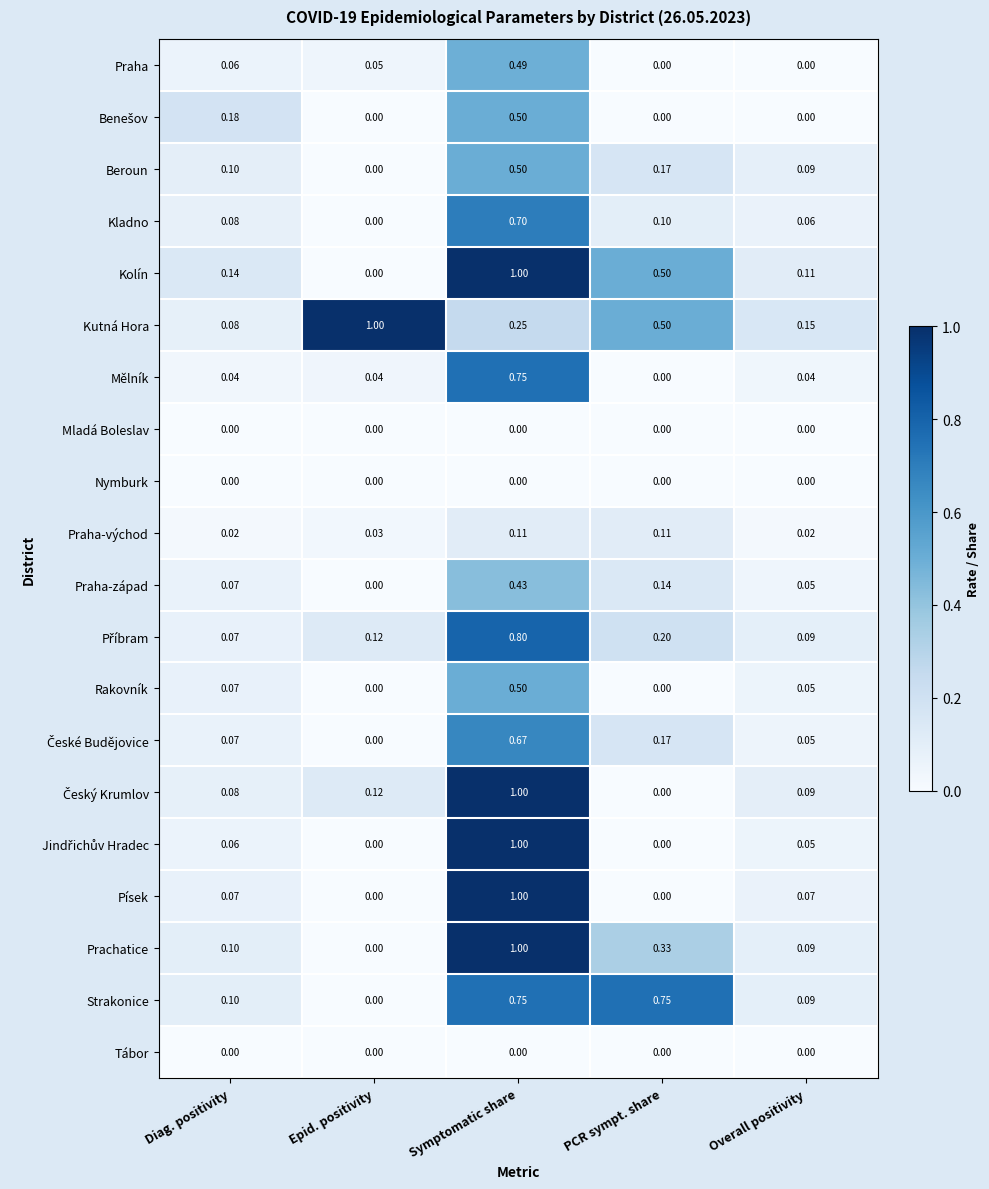

Where is Beroun nearest to the value 0?

Epid. positivity